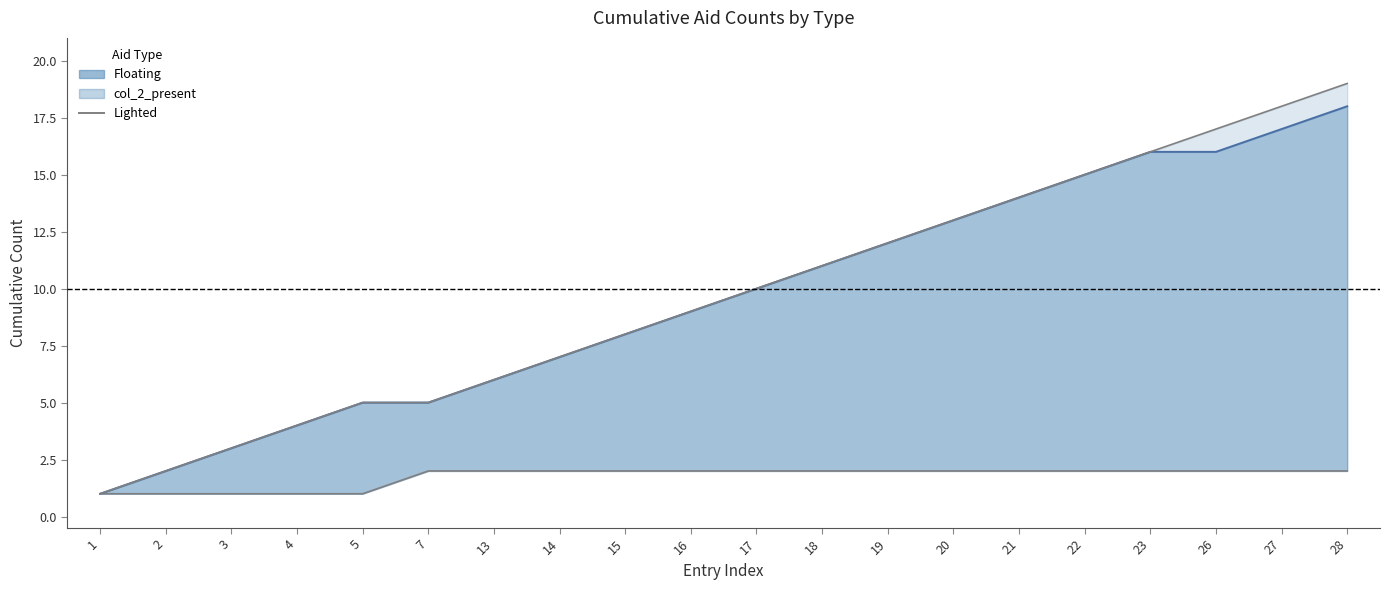

Rank the categories by value from lowest to highest.

1, 2, 3, 4, 5, 7, 13, 14, 15, 16, 17, 18, 19, 20, 21, 22, 23, 26, 27, 28